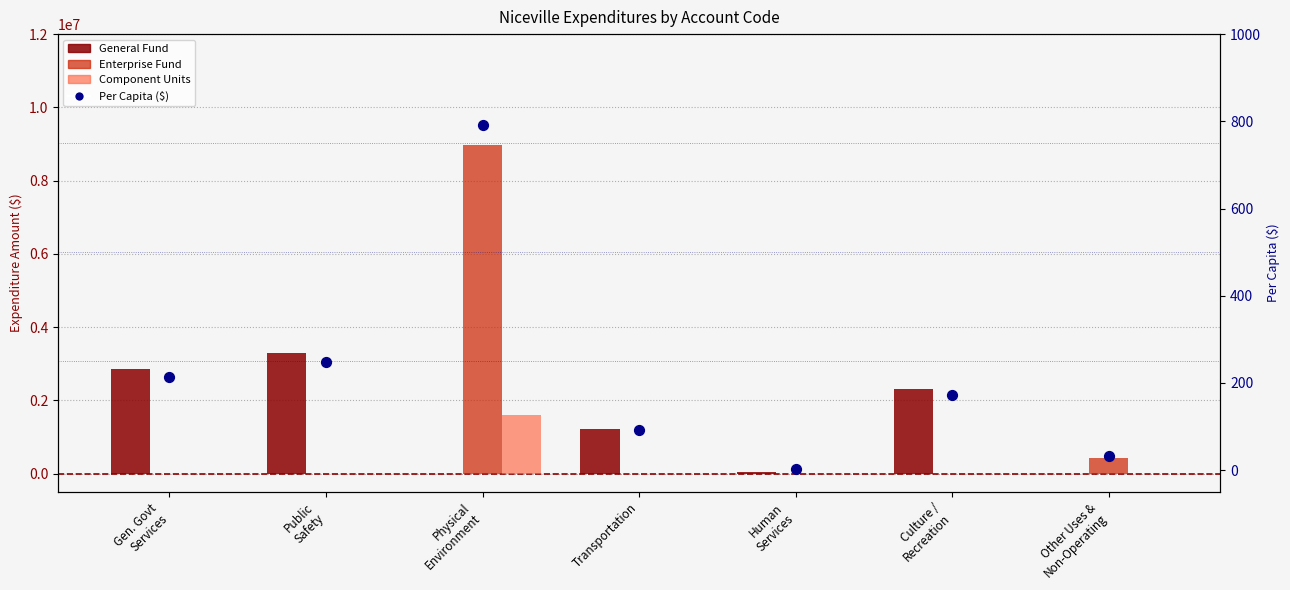

Which series has the widest spread of Y values?

Enterprise Fund